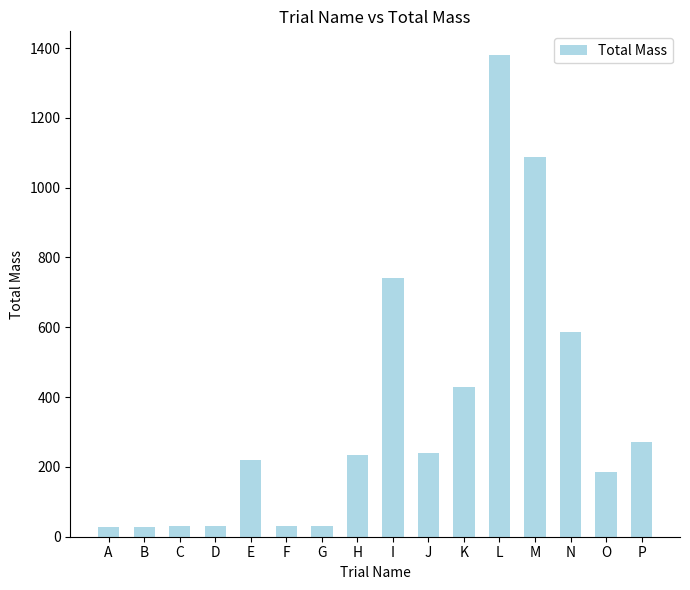

The value at G is 30.0. True or false?

True